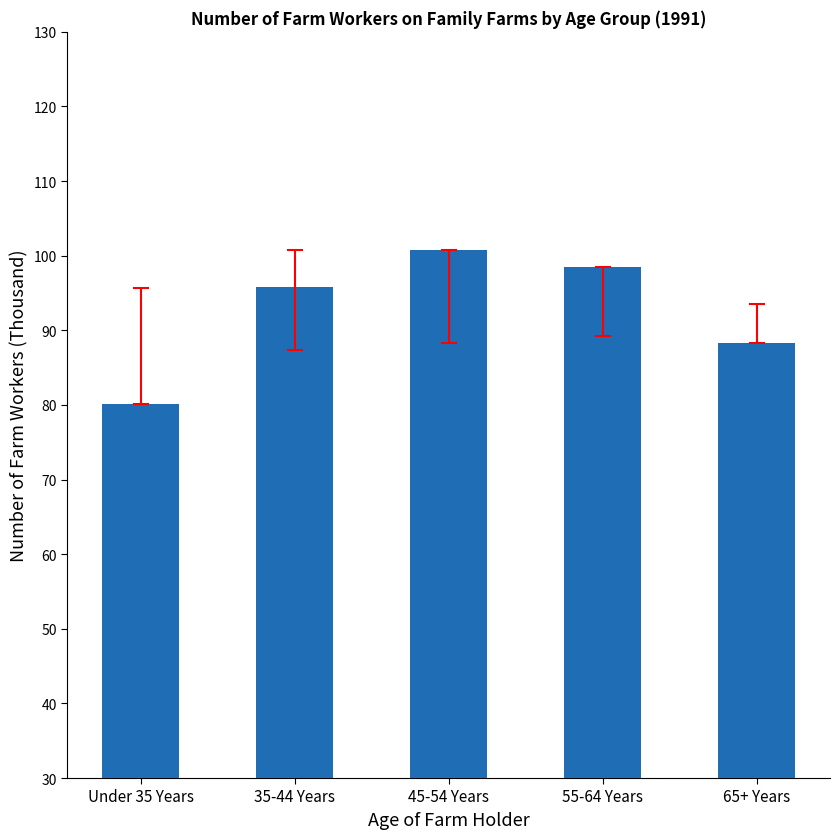

Approximately how many times larger is the value at 35-44 Years compared to 45-54 Years?

1.0